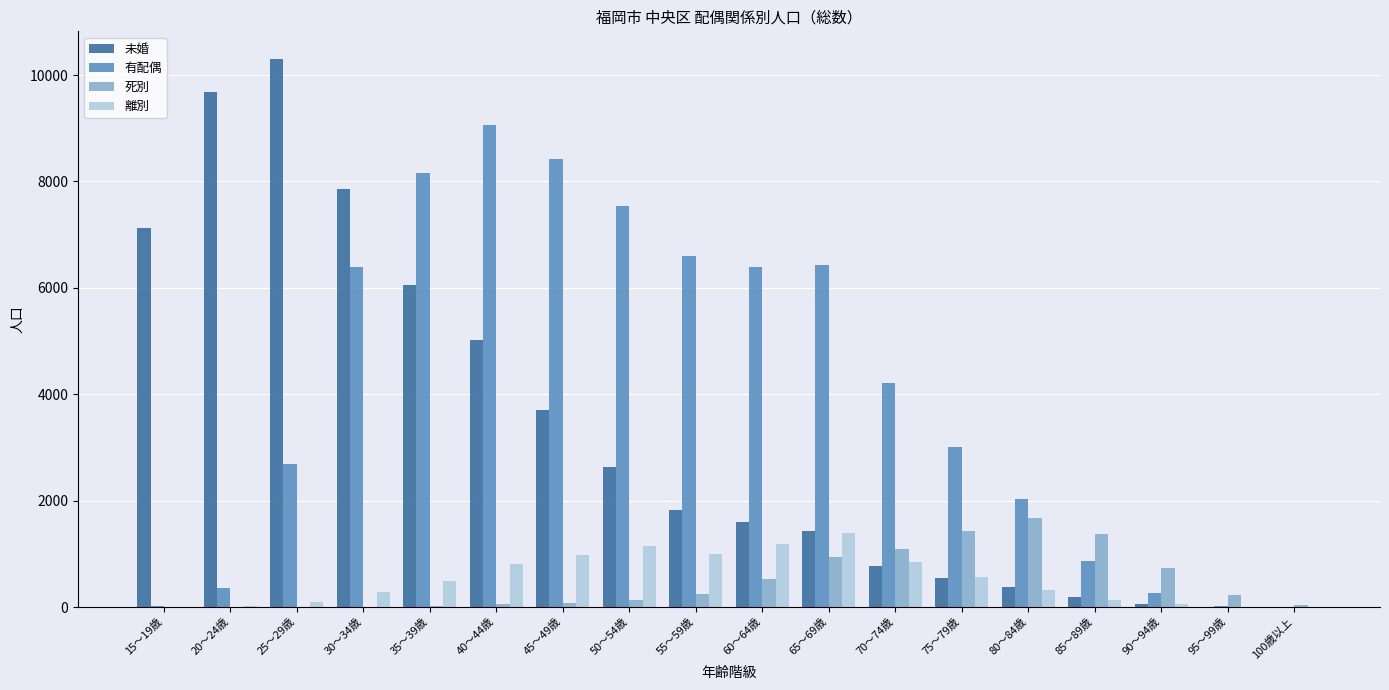

What is the sum of all 離別 values?

9319